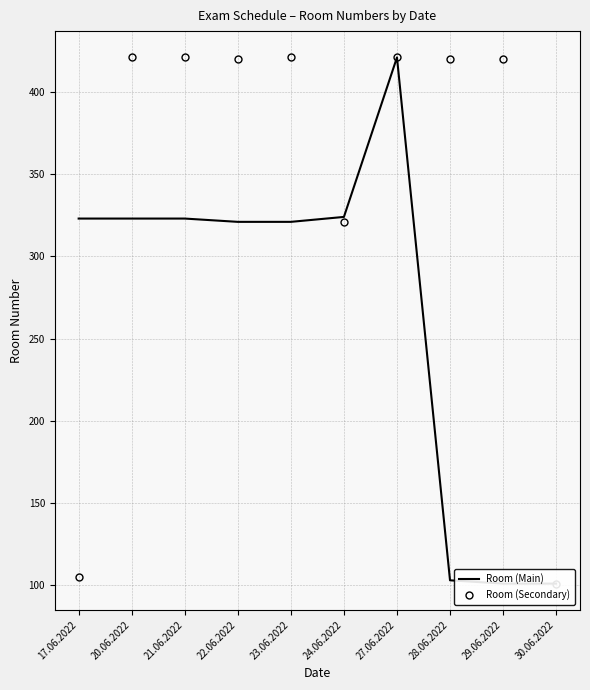

What is the label of the 6th point from the right?

23.06.2022